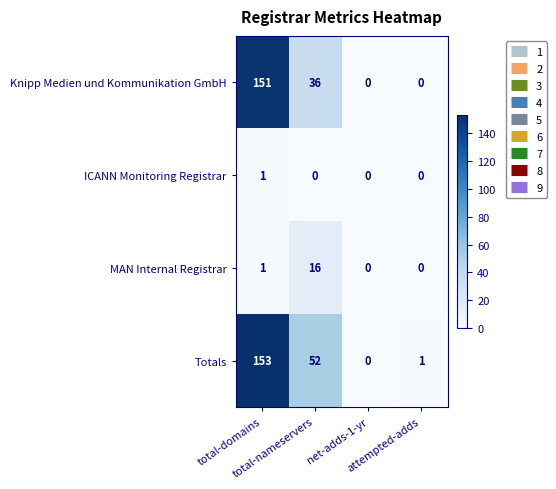

What is the difference between the maximum and minimum values in the Totals series?

153